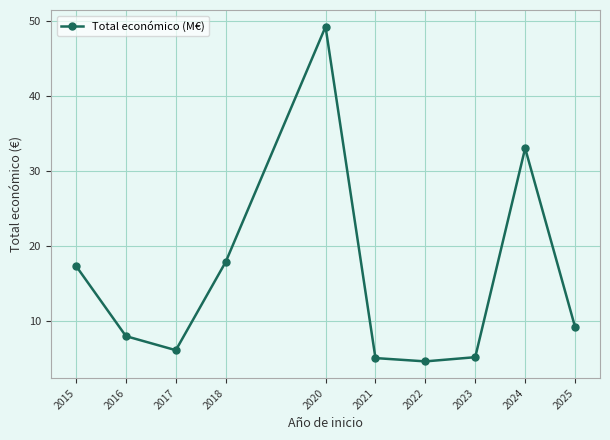

What is the sum of all values?

155.1